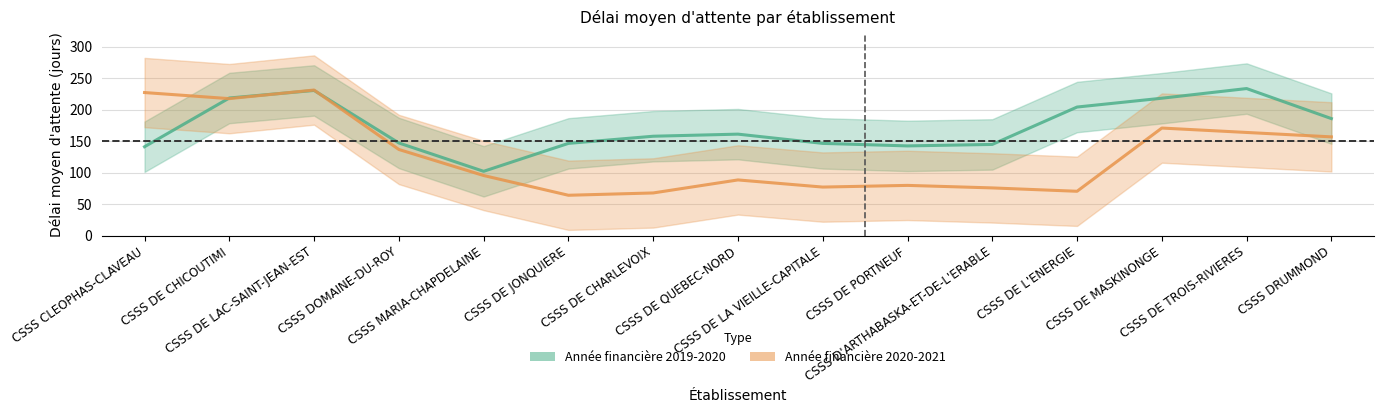

List the series in order of their overall mean, highest first.

Année financière 2019-2020, Année financière 2020-2021